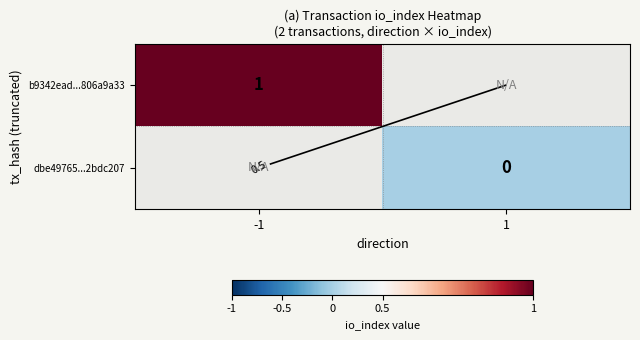

What is the greatest value displayed?

1.0